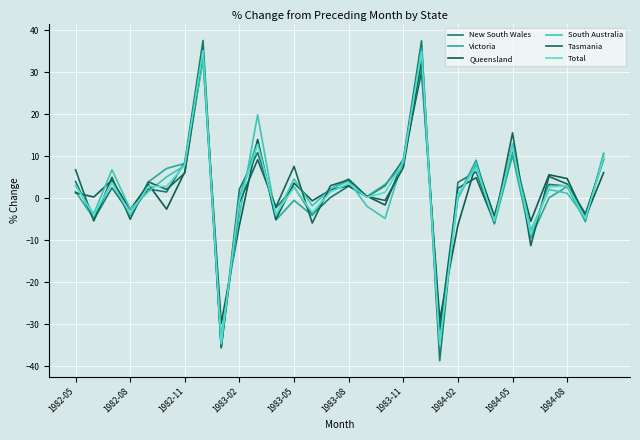

Does the chart have visible grid lines?

Yes